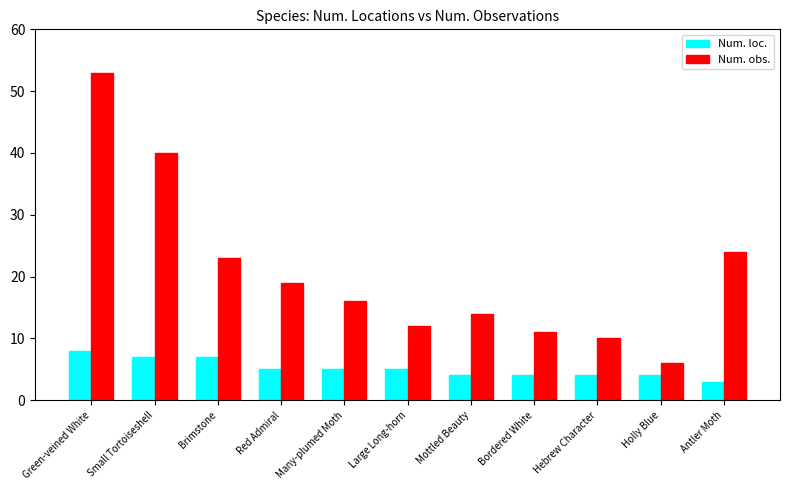

Which series changed the most between Green-veined White and Many-plumed Moth?

Num. obs.